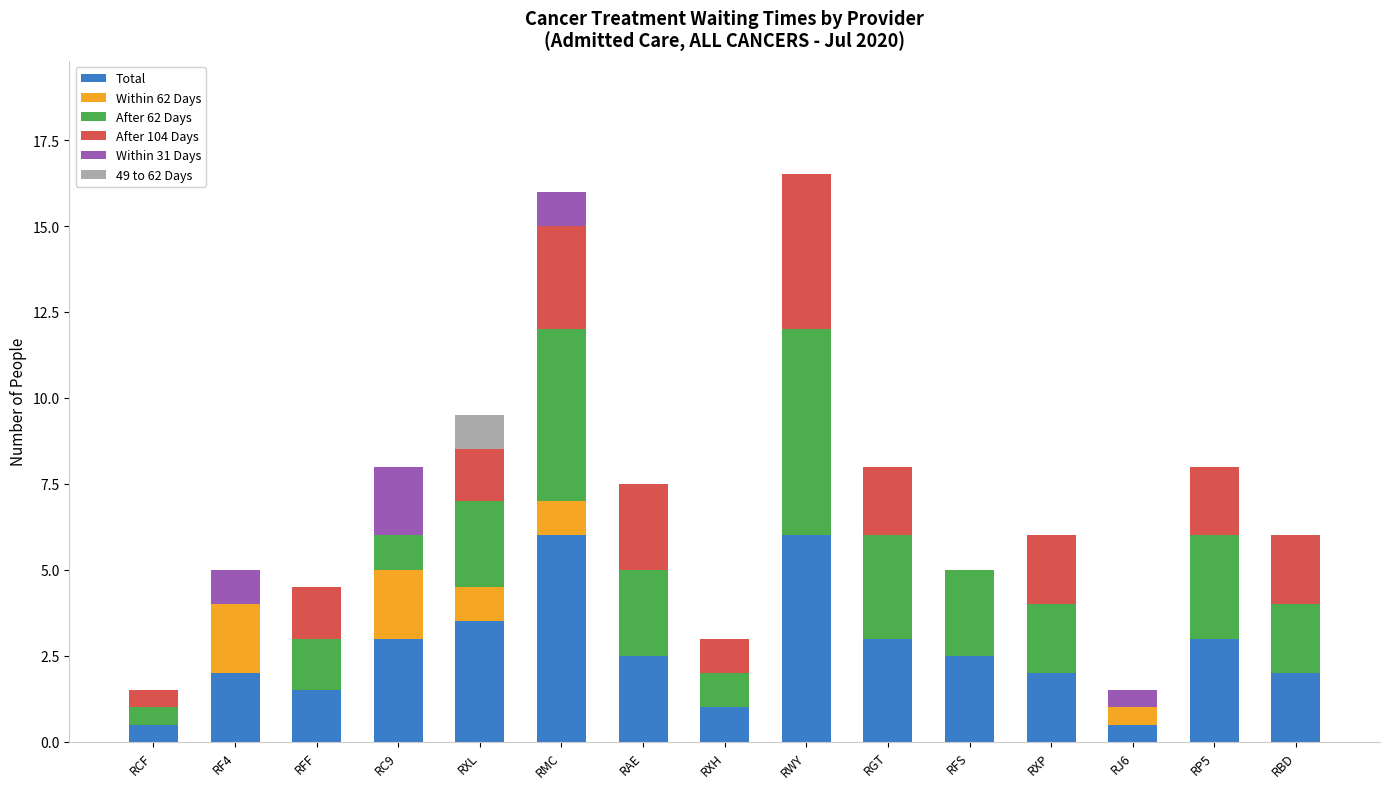

What is the total value across all series at RXH?

3.0